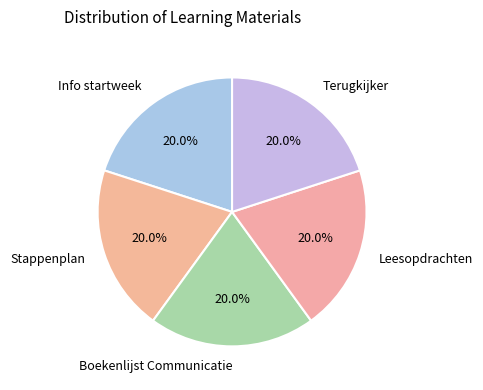

Does Terugkijker account for over 50% of the chart?

No